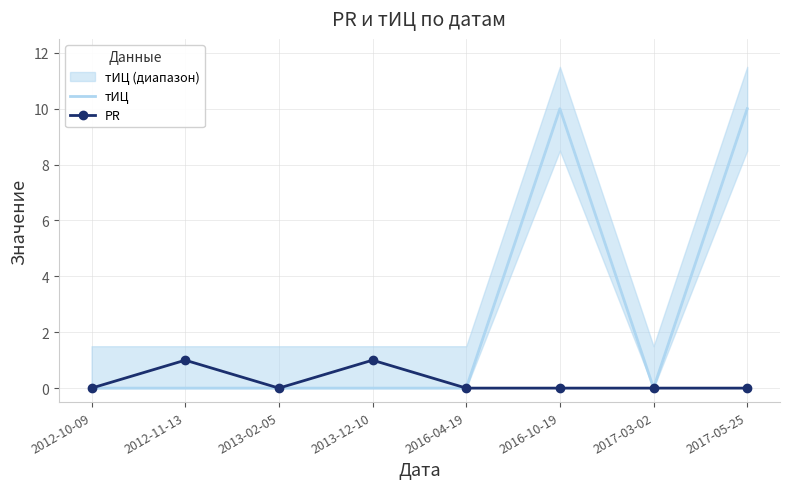

List the series in order of their overall mean, highest first.

тИЦ, PR